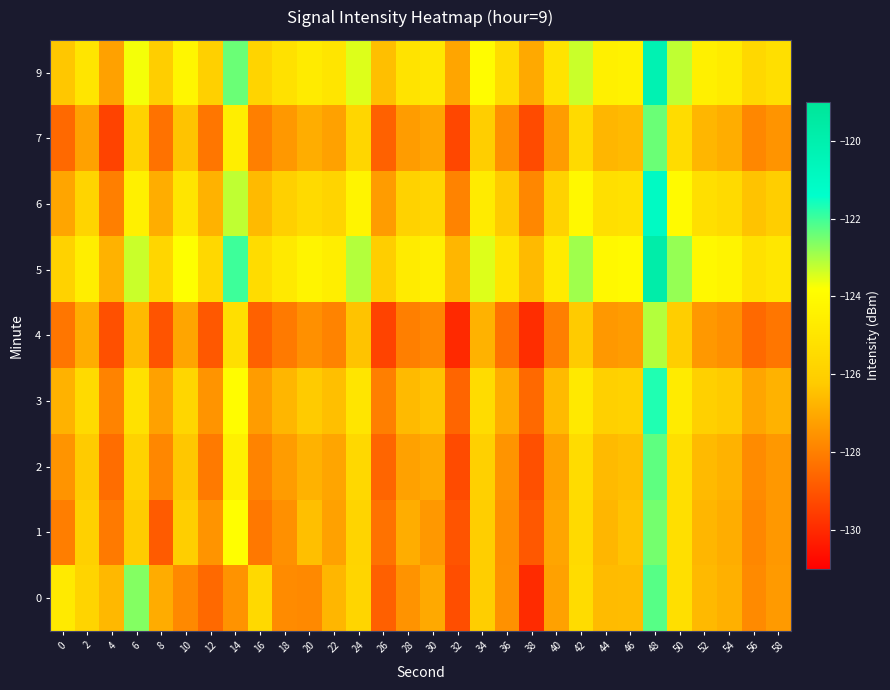

Reading left to right, extract all data points from this chart.

0: 0=-124.8	2=-125.8	4=-126.6	6=-122.6	8=-126.9	10=-127.8	12=-128.5	14=-127.5	16=-125.6	18=-127.7	20=-127.8	22=-126.7	24=-125.8	26=-128.7	28=-127.5	30=-127.0	32=-129.1	34=-126.1	36=-127.6	38=-129.9	40=-127.2	42=-125.4	44=-126.6	46=-126.6	48=-122.2	50=-125.3	52=-126.6	54=-126.8	56=-127.7	58=-127.4
1: 0=-128.0	2=-126.0	4=-128.1	6=-126.2	8=-128.8	10=-126.1	12=-127.5	14=-123.8	16=-128.1	18=-127.6	20=-126.5	22=-127.2	24=-125.8	26=-128.3	28=-126.9	30=-127.4	32=-129.0	34=-126.1	36=-127.6	38=-128.9	40=-127.1	42=-125.5	44=-126.7	46=-126.4	48=-122.5	50=-125.3	52=-126.7	54=-126.9	56=-127.8	58=-127.4
2: 0=-127.5	2=-126.2	4=-128.4	6=-125.9	8=-127.8	10=-126.3	12=-128.1	14=-124.5	16=-127.9	18=-127.3	20=-126.8	22=-127.1	24=-125.6	26=-128.6	28=-127.2	30=-127.0	32=-129.2	34=-126.0	36=-127.5	38=-129.1	40=-127.2	42=-125.4	44=-126.6	46=-126.5	48=-122.3	50=-125.3	52=-126.6	54=-126.8	56=-127.7	58=-127.4
3: 0=-126.8	2=-125.5	4=-127.9	6=-125.2	8=-127.2	10=-125.7	12=-127.5	14=-123.9	16=-127.3	18=-126.7	20=-126.2	22=-126.5	24=-125.0	26=-128.0	28=-126.6	30=-126.4	32=-128.6	34=-125.4	36=-126.9	38=-128.5	40=-126.6	42=-124.8	44=-126.0	46=-125.9	48=-121.7	50=-124.7	52=-126.0	54=-126.2	56=-127.1	58=-126.8
4: 0=-128.2	2=-126.9	4=-129.1	6=-126.6	8=-129.0	10=-127.1	12=-128.9	14=-125.3	16=-128.7	18=-128.1	20=-127.6	22=-127.9	24=-126.4	26=-129.4	28=-128.0	30=-127.8	32=-130.0	34=-126.8	36=-128.3	38=-129.9	40=-128.0	42=-126.2	44=-127.4	46=-127.3	48=-123.1	50=-126.1	52=-127.4	54=-127.6	56=-128.5	58=-128.2
5: 0=-125.9	2=-124.6	4=-126.8	6=-123.3	8=-125.7	10=-123.8	12=-125.6	14=-122.0	16=-125.4	18=-124.8	20=-124.3	22=-124.6	24=-123.1	26=-126.1	28=-124.7	30=-124.5	32=-126.7	34=-123.5	36=-125.0	38=-126.6	40=-124.7	42=-122.9	44=-124.1	46=-124.0	48=-119.8	50=-122.8	52=-124.1	54=-124.3	56=-125.2	58=-124.9
6: 0=-127.1	2=-125.8	4=-128.0	6=-124.5	8=-126.9	10=-125.0	12=-126.8	14=-123.2	16=-126.6	18=-126.0	20=-125.5	22=-125.8	24=-124.3	26=-127.3	28=-125.9	30=-125.7	32=-127.9	34=-124.7	36=-126.2	38=-127.8	40=-125.9	42=-124.1	44=-125.3	46=-125.2	48=-121.0	50=-124.0	52=-125.3	54=-125.5	56=-126.4	58=-126.1
7: 0=-128.5	2=-127.2	4=-129.4	6=-125.9	8=-128.3	10=-126.4	12=-128.2	14=-124.6	16=-128.0	18=-127.4	20=-126.9	22=-127.2	24=-125.7	26=-128.7	28=-127.3	30=-127.1	32=-129.3	34=-126.1	36=-127.6	38=-129.2	40=-127.3	42=-125.5	44=-126.7	46=-126.6	48=-122.4	50=-125.4	52=-126.7	54=-126.9	56=-127.8	58=-127.5
9: 0=-126.3	2=-125.0	4=-127.2	6=-123.7	8=-126.1	10=-124.2	12=-126.0	14=-122.4	16=-125.8	18=-125.2	20=-124.7	22=-125.0	24=-123.5	26=-126.5	28=-125.1	30=-124.9	32=-127.1	34=-123.9	36=-125.4	38=-127.0	40=-125.1	42=-123.3	44=-124.5	46=-124.4	48=-120.2	50=-123.2	52=-124.5	54=-124.7	56=-125.6	58=-125.3